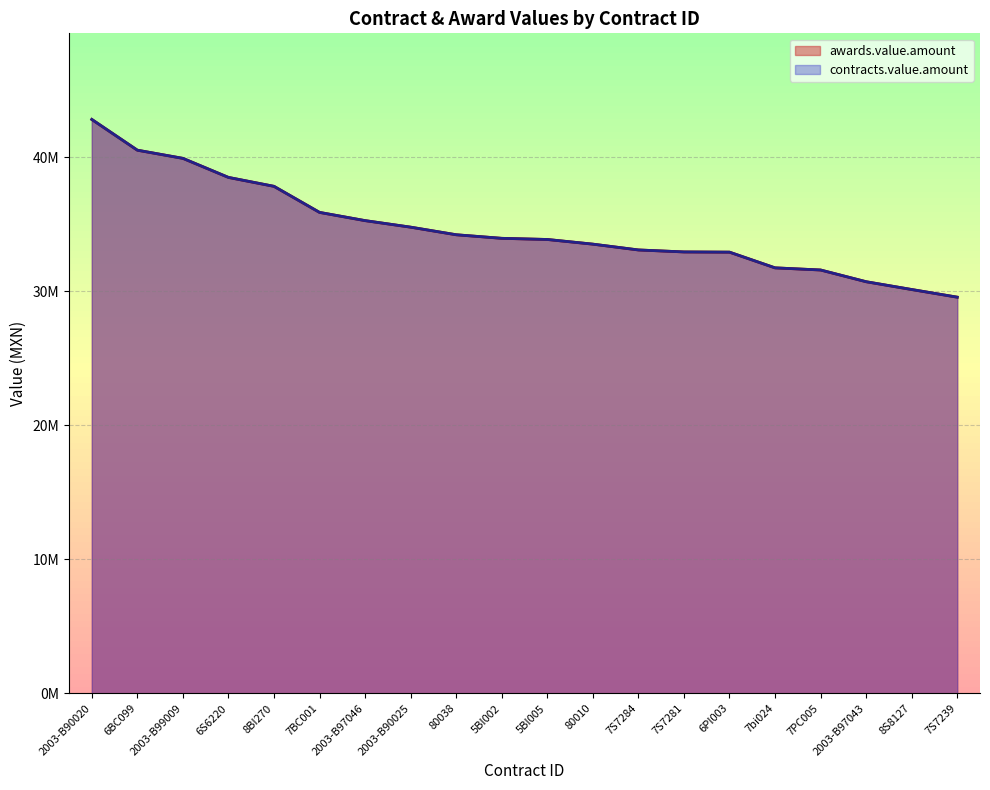

What is the sum of all contracts.value.amount values?

693851385.0